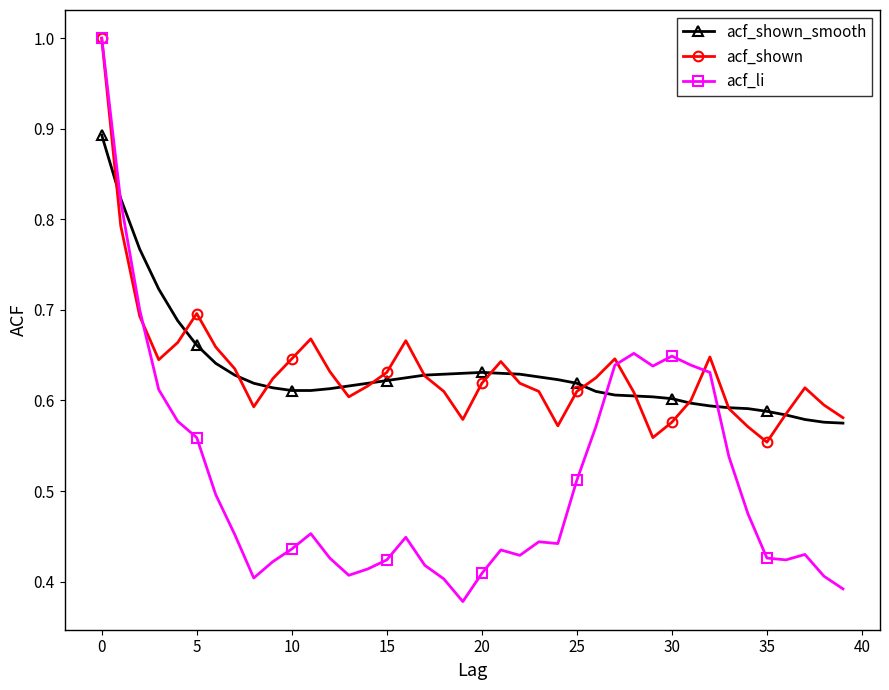

Which series has the largest range (max minus min)?

acf_li